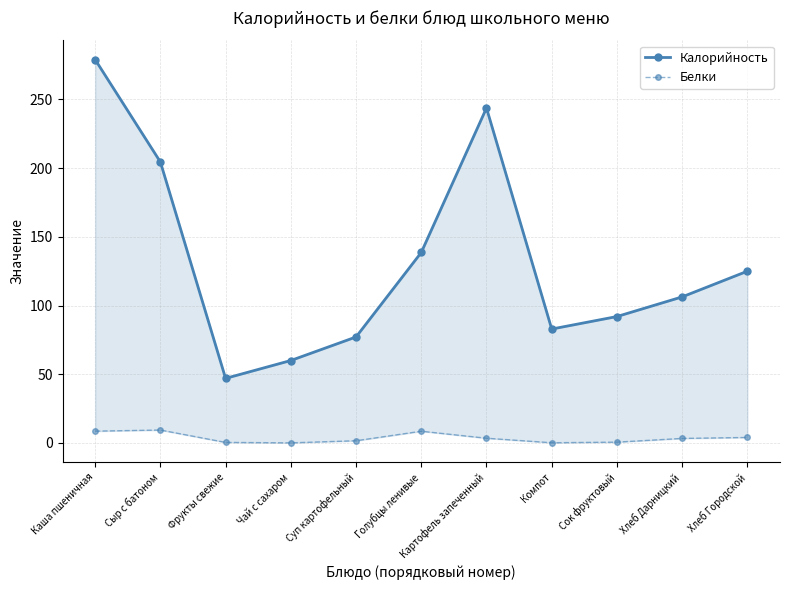

True or false: Белки and Калорийность intersect in this chart.

False